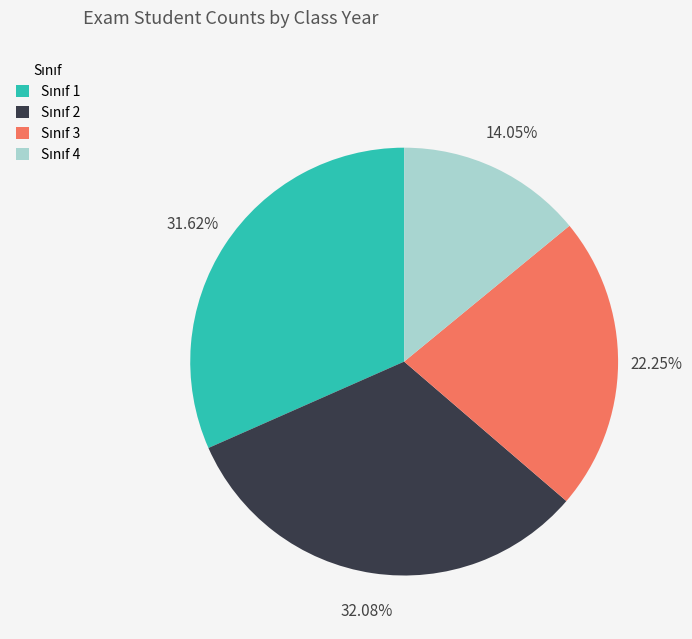

To the nearest percent, what is the difference between the largest and smallest slice percentages?

18%